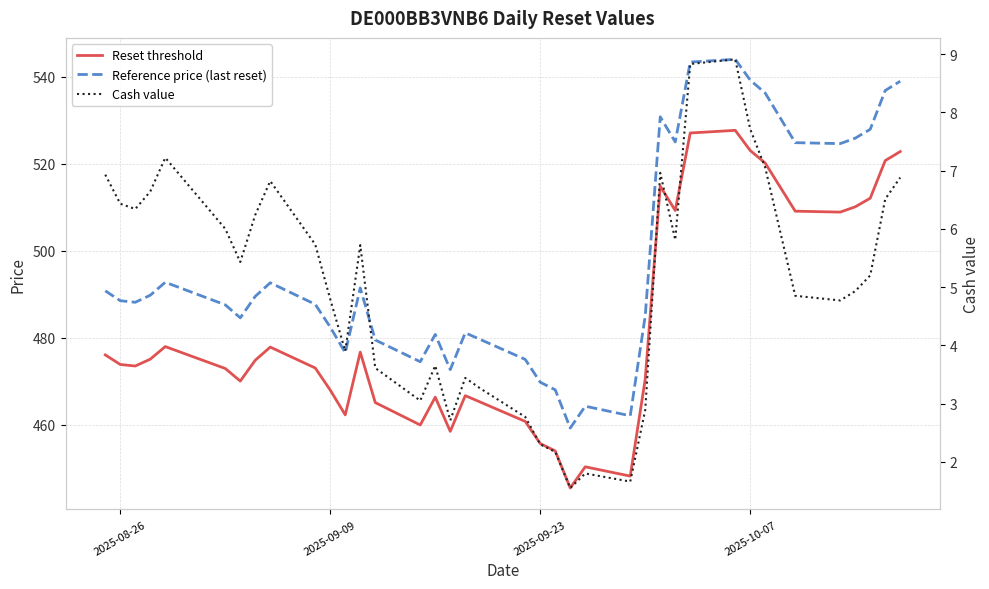

How many interior local peaks does the Reset threshold series have?

8